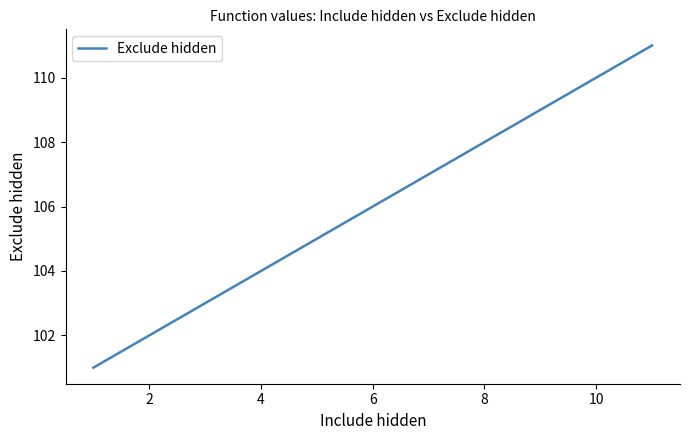

What is the greatest value displayed?

111